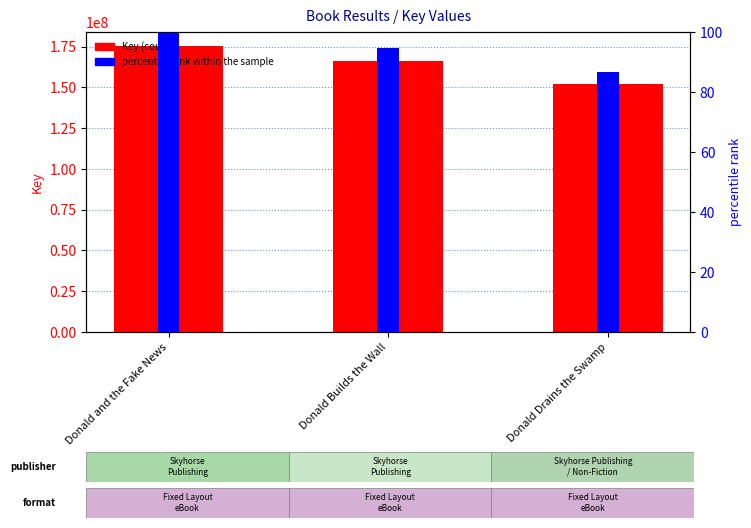

Are the bars grouped side by side (vs. stacked)?

Yes